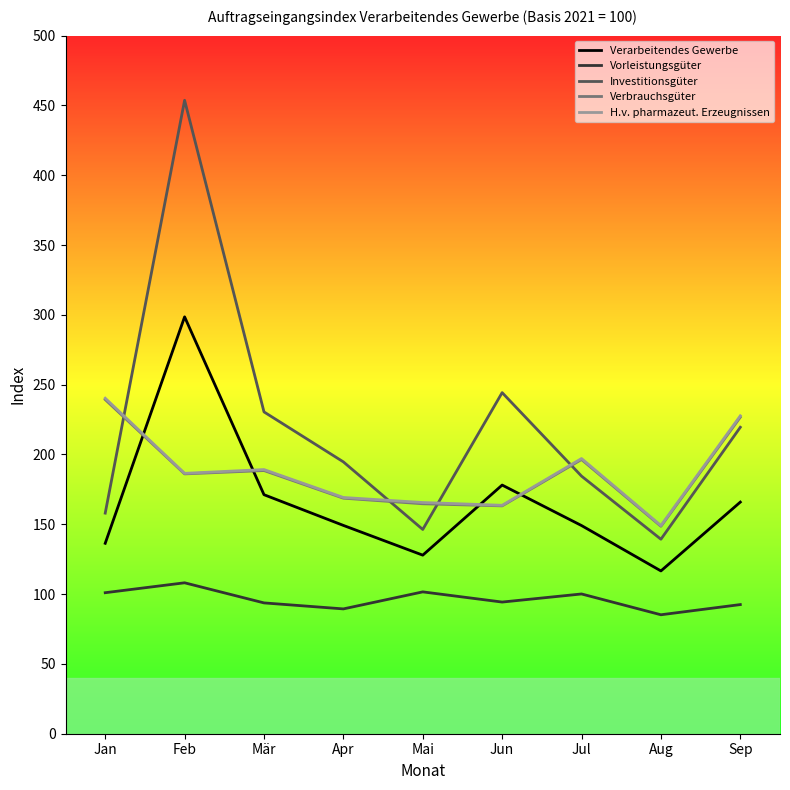

What is the greatest value displayed?

453.7